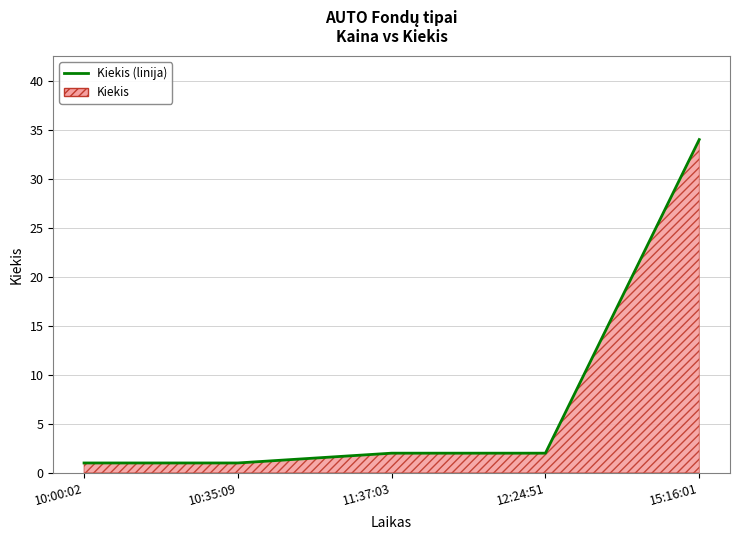

How many data points are above 2?

1